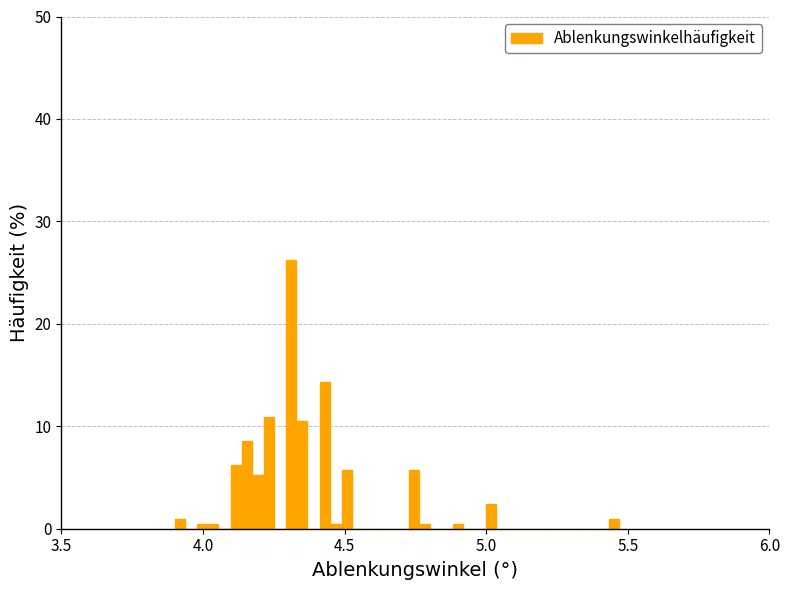

Around what value on the x-axis is the tallest bar? Give the approximate position of its centre, as read against the axis.

4.30